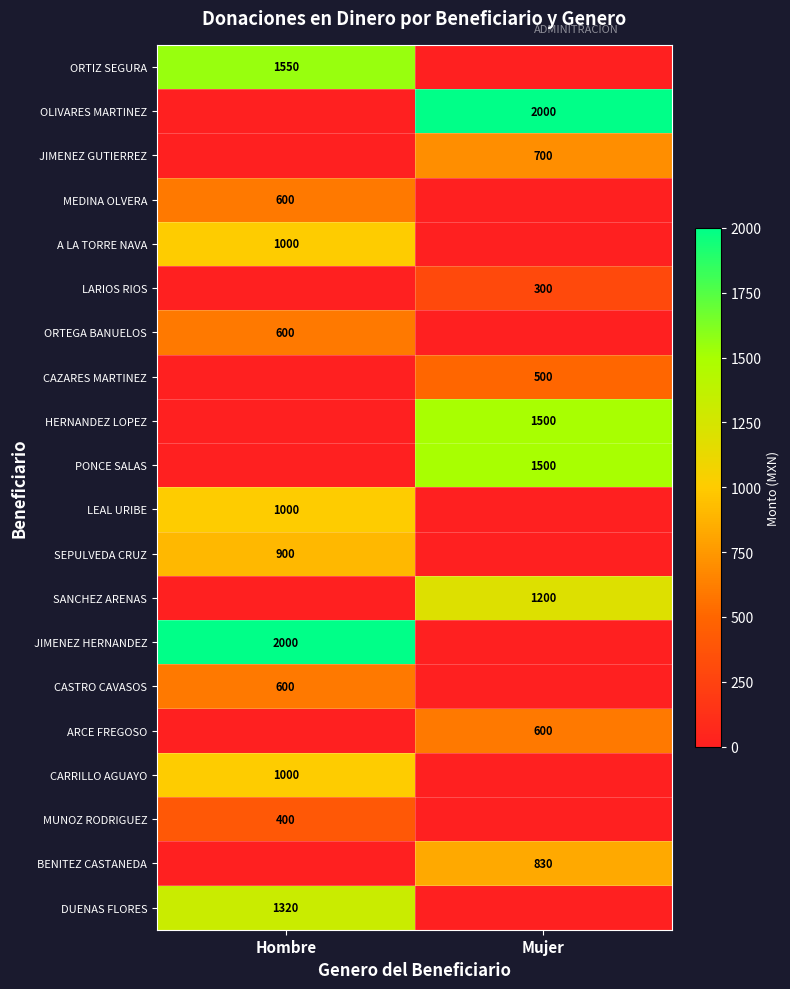

Is it true that JIMENEZ HERNANDEZ equals 2000 at Hombre?

True